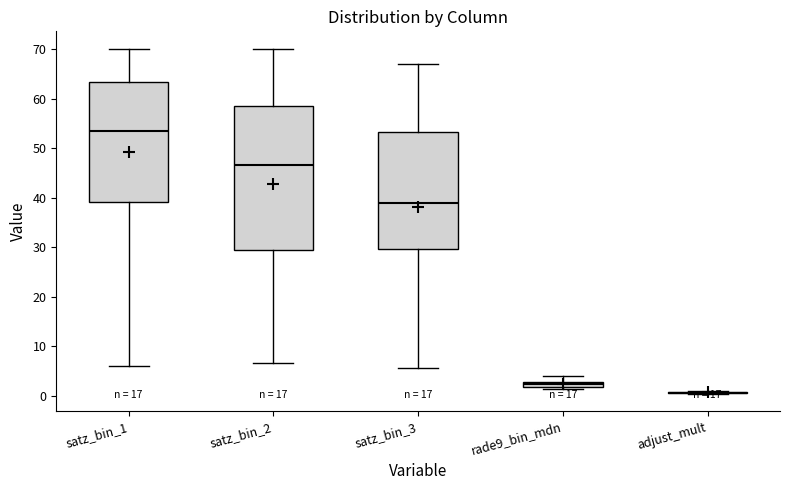

Which box is the tallest, from its lower edge to its upper edge?

satz_bin_2